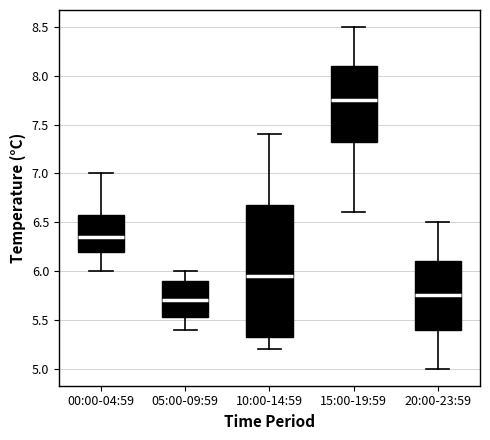

Where is the upper edge of the box for 15:00-19:59 on the y-axis? The values are not printed on the chart, so give them approximately, as read against the axis.

8.10